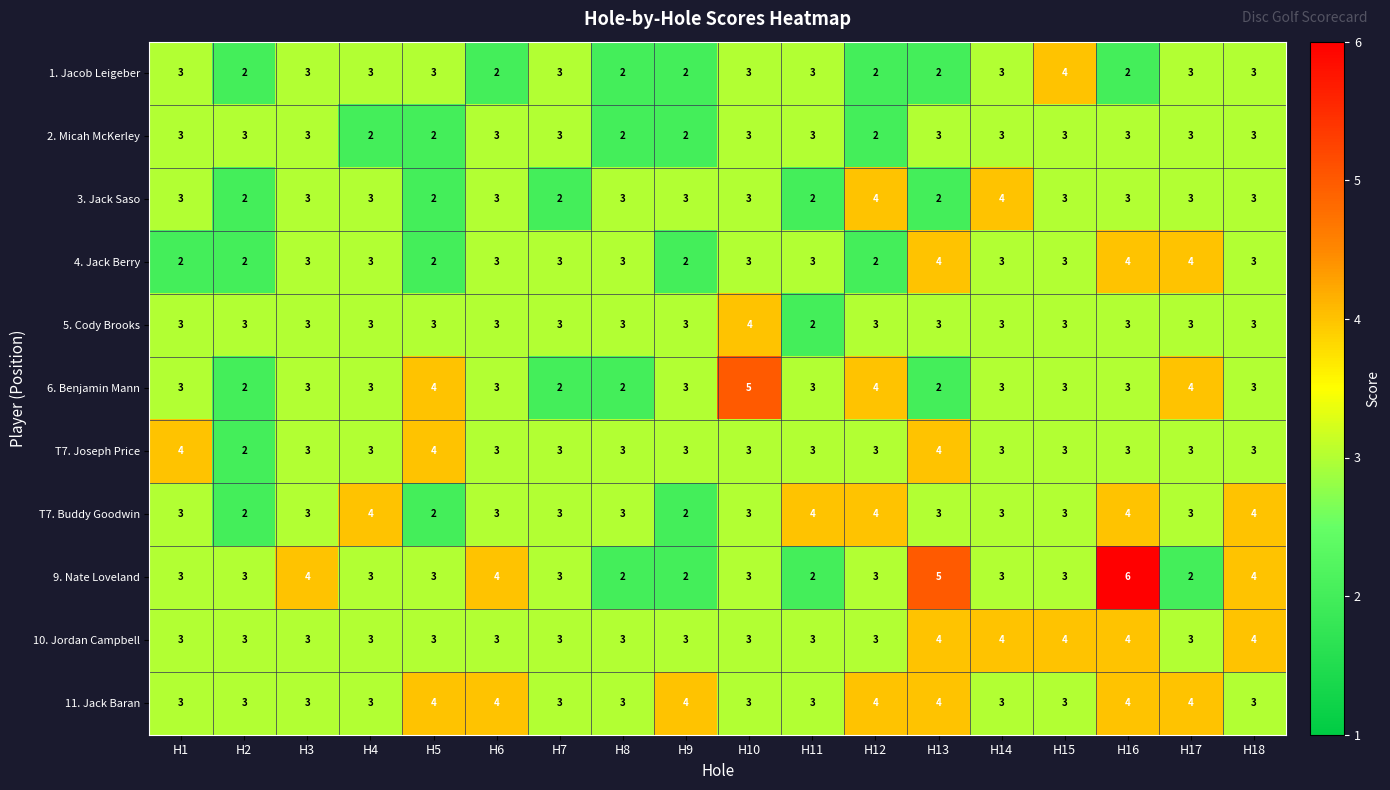

What is the sum of the 4. Jack Berry values at H11 and H2?

5